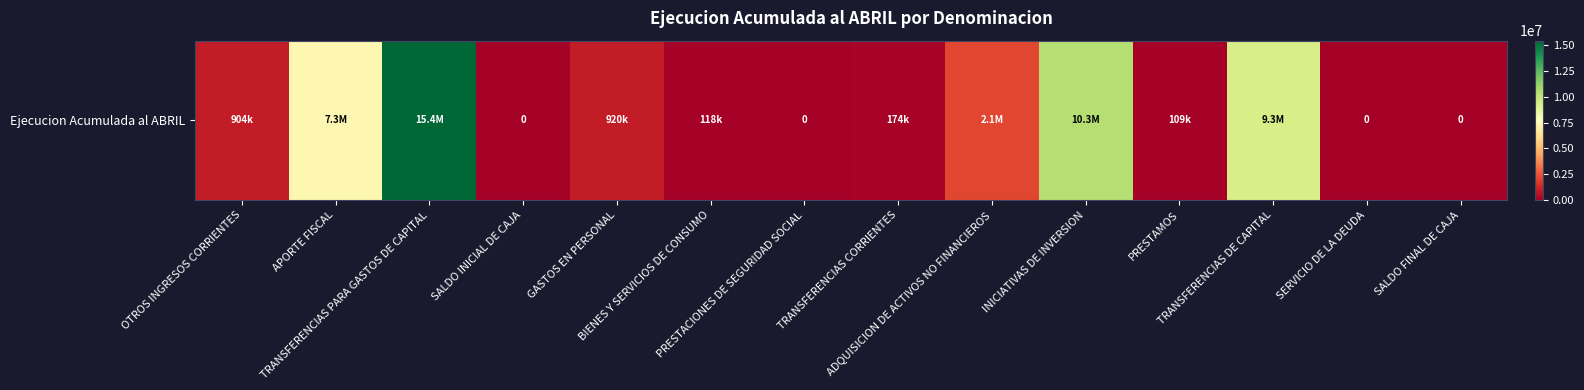

Reading left to right, extract all data points from this chart.

904254	7308538	15409255	0	920150	117908	0	174377	2120077	10335965	109240	9306565	0	0